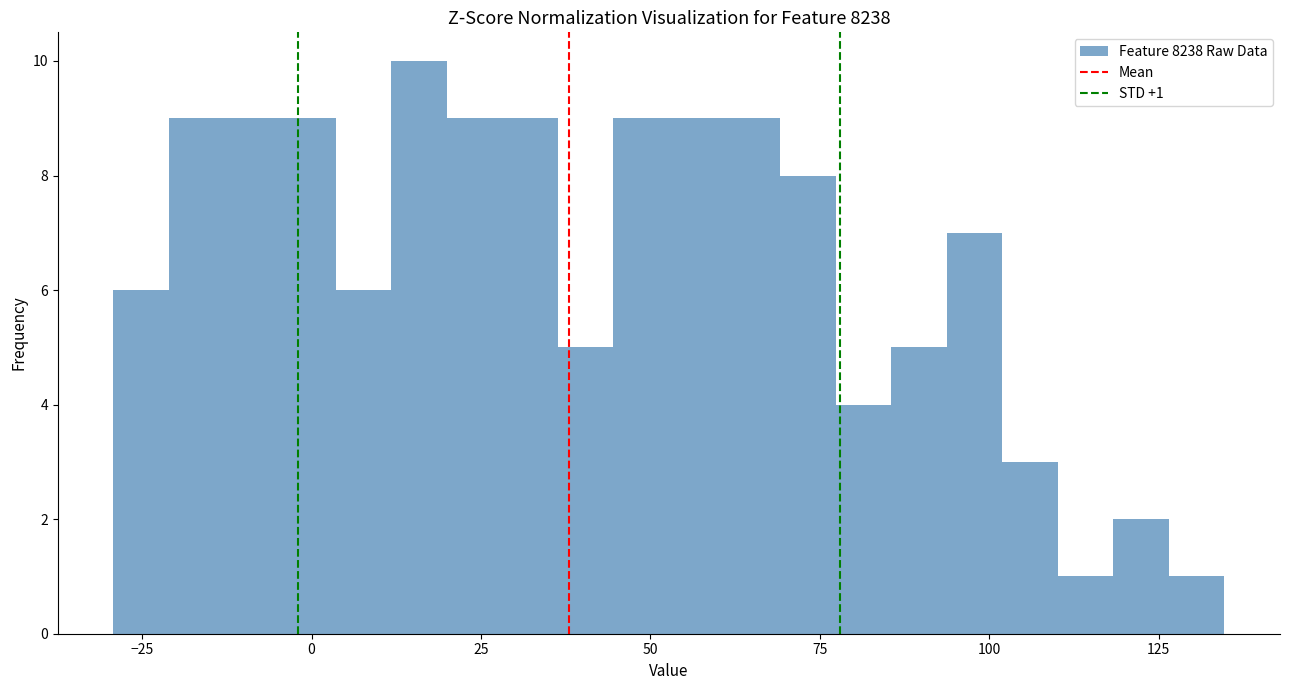

Around what value on the x-axis is the tallest bar? Give the approximate position of its centre, as read against the axis.

15